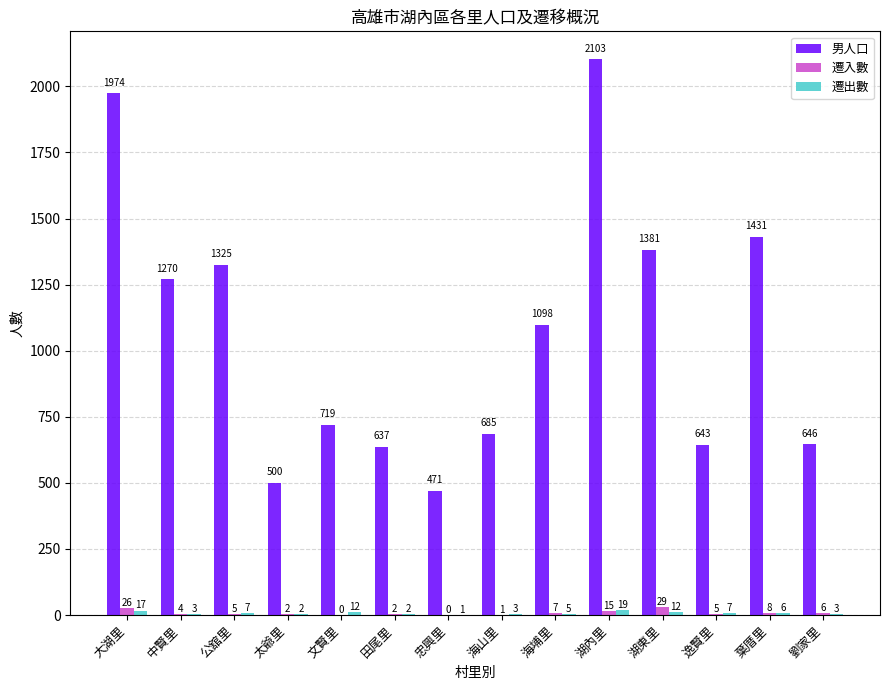

Which series changed the most between 太爺里 and 劉家里?

男人口